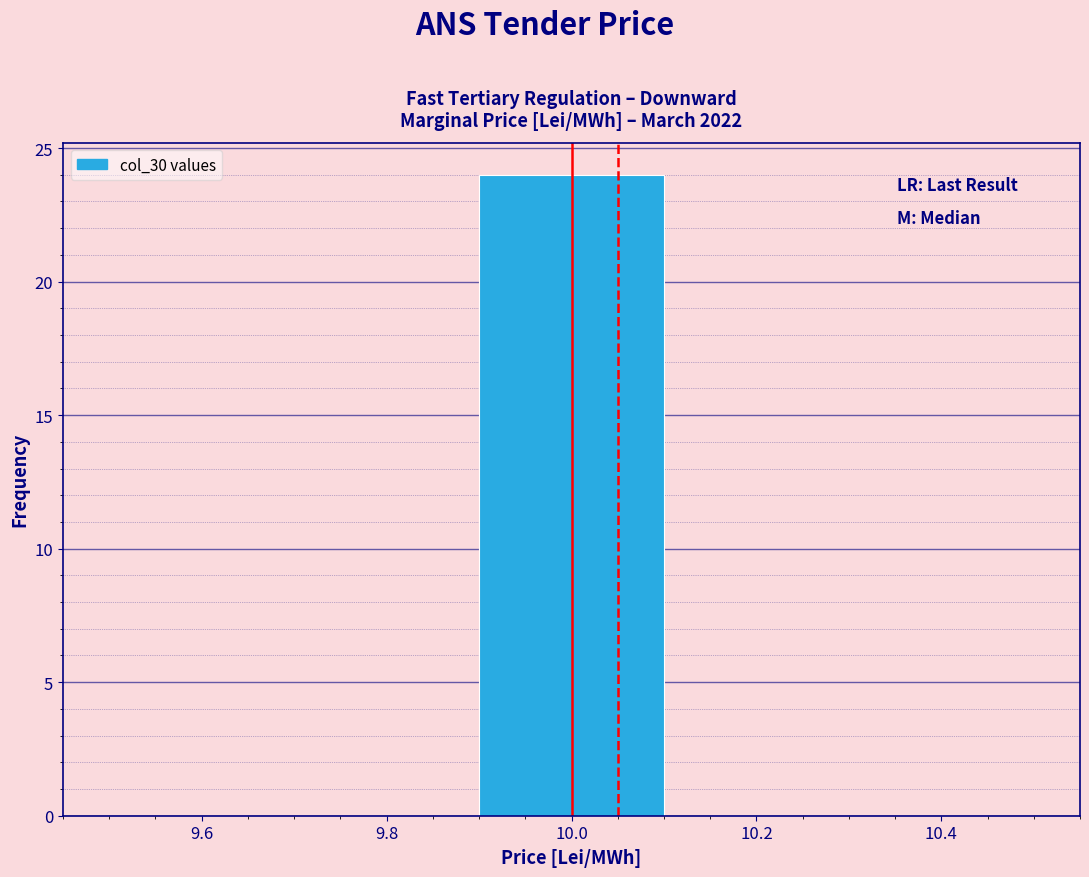

Reading left to right, list every bar in this chart as the range it spans on the x-axis followed by its height. The values are not printed on the chart, so give them approximately, as read against the axis.

9.5 to 9.7: 0
9.7 to 9.9: 0
9.9 to 10.1: 24
10.1 to 10.3: 0
10.3 to 10.5: 0